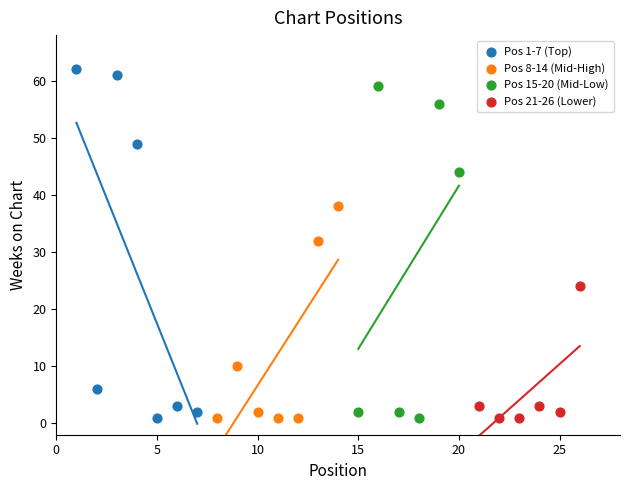

Which series has the largest Y range (max minus min)?

Pos 1-7 (Top)